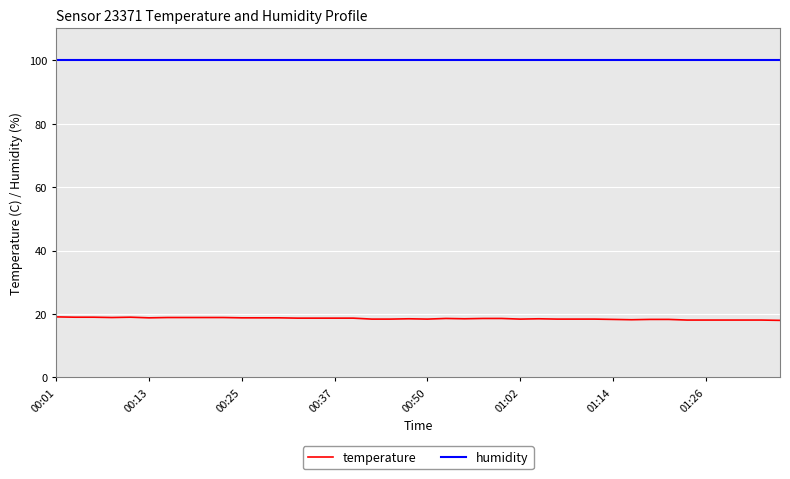

What is the highest value of the temperature series?

19.1